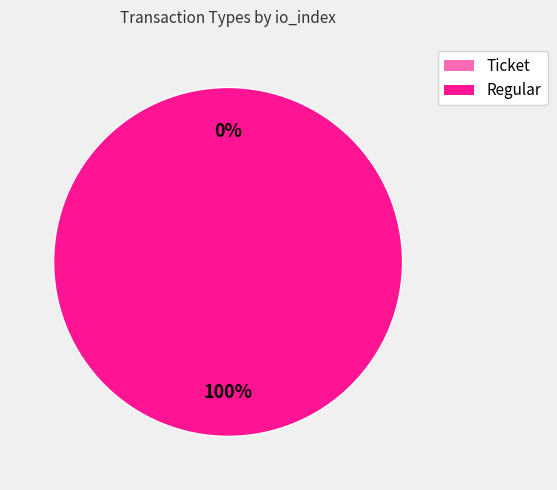

What is the change in value from Ticket to Regular?

+1